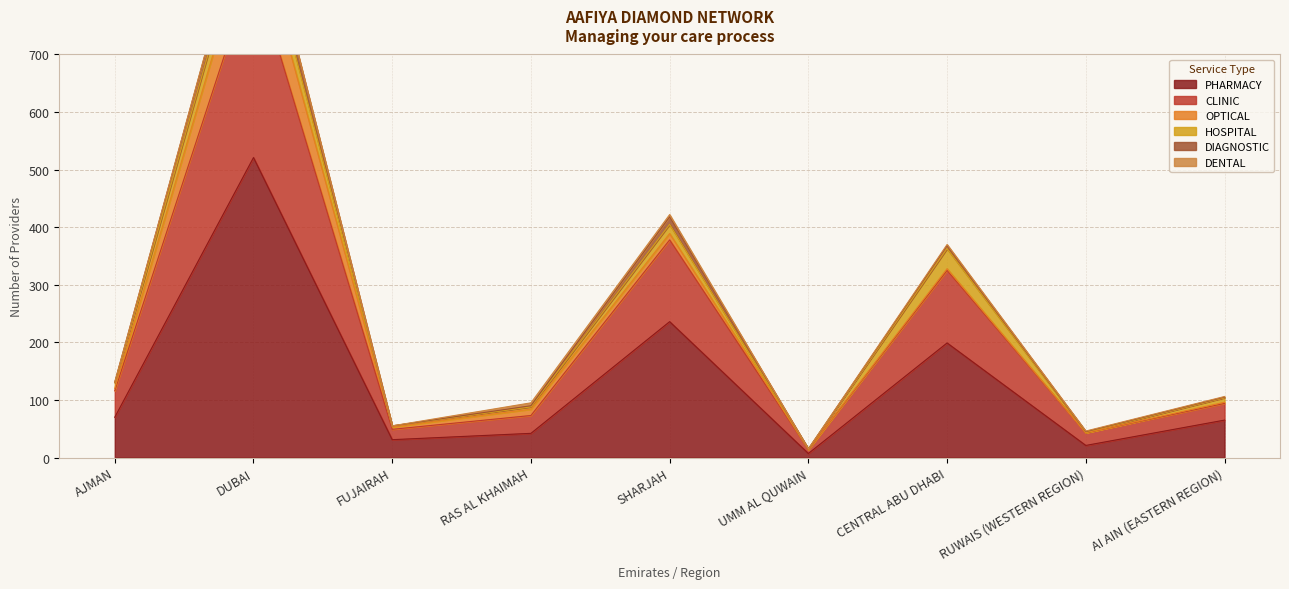

The PHARMACY series shows 42 at RAS AL KHAIMAH. True or false?

True